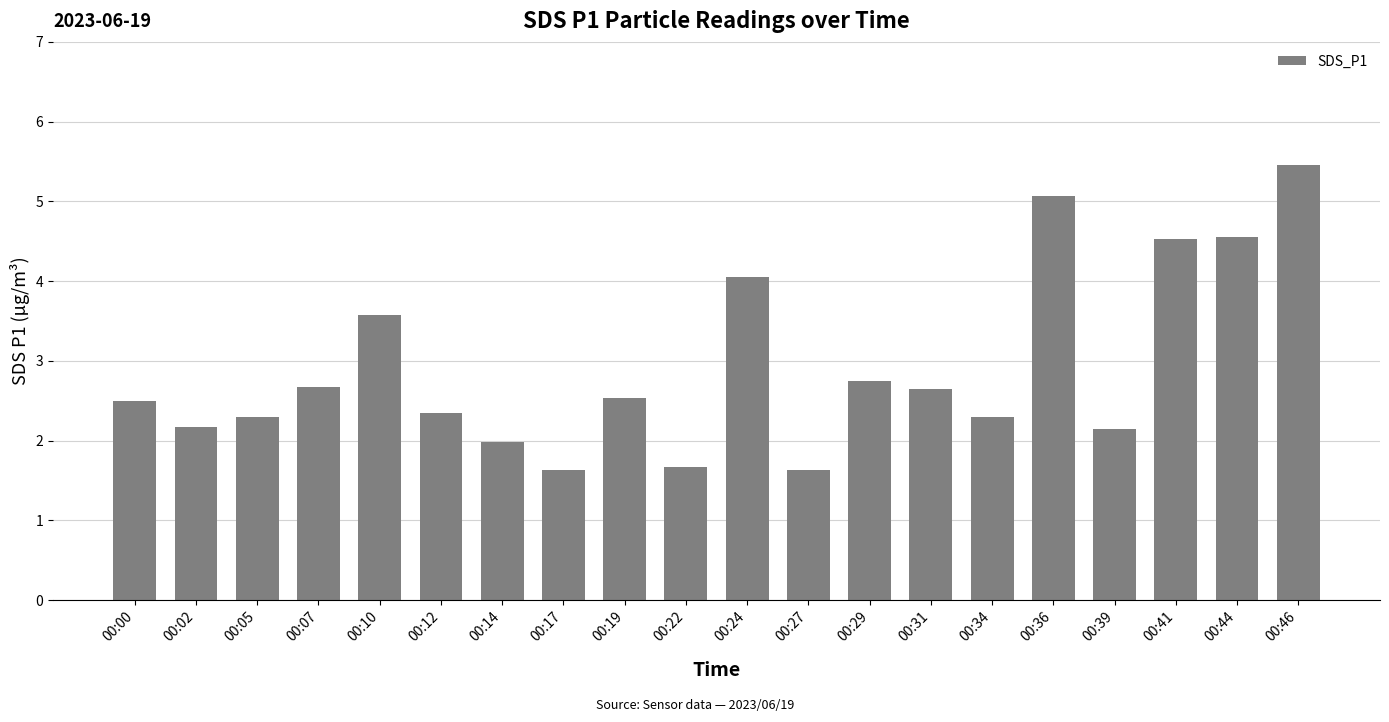

Count the number of categories in the chart.

20